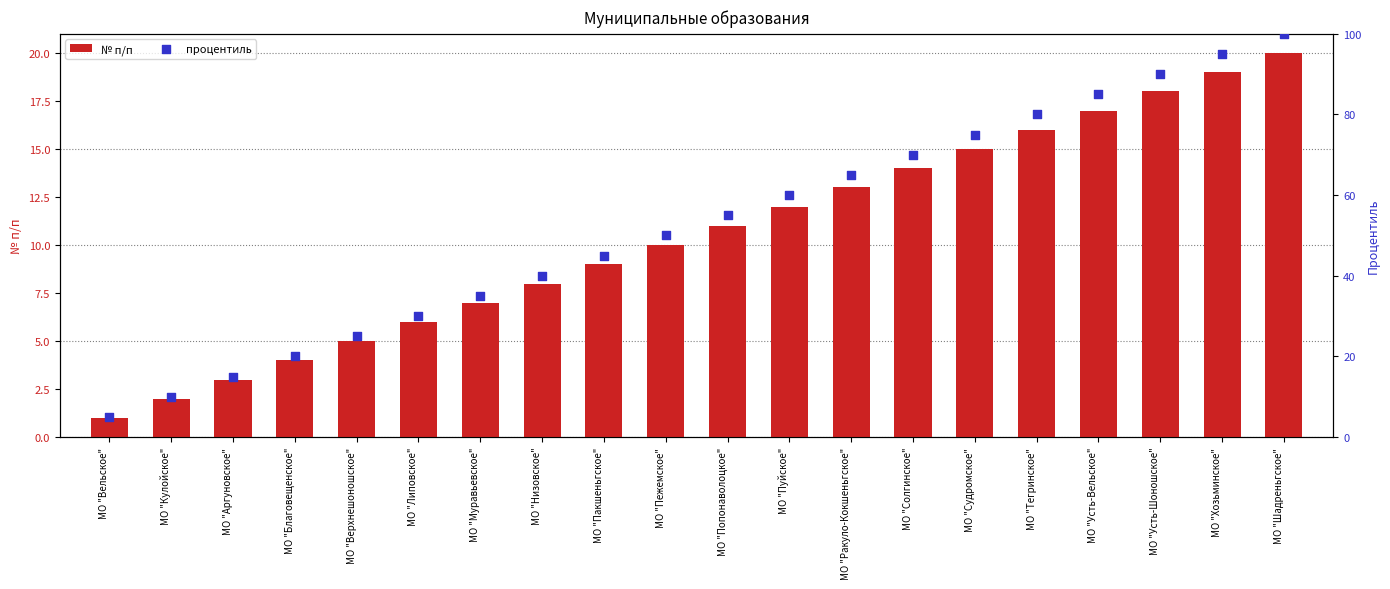

Which series has the largest total across all categories?

процентиль